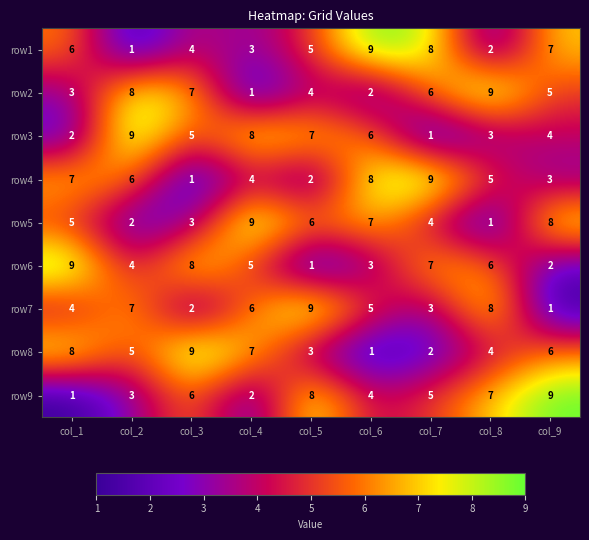

Rank the series at col_7 from lowest to highest value.

row3, row8, row7, row5, row9, row2, row6, row1, row4